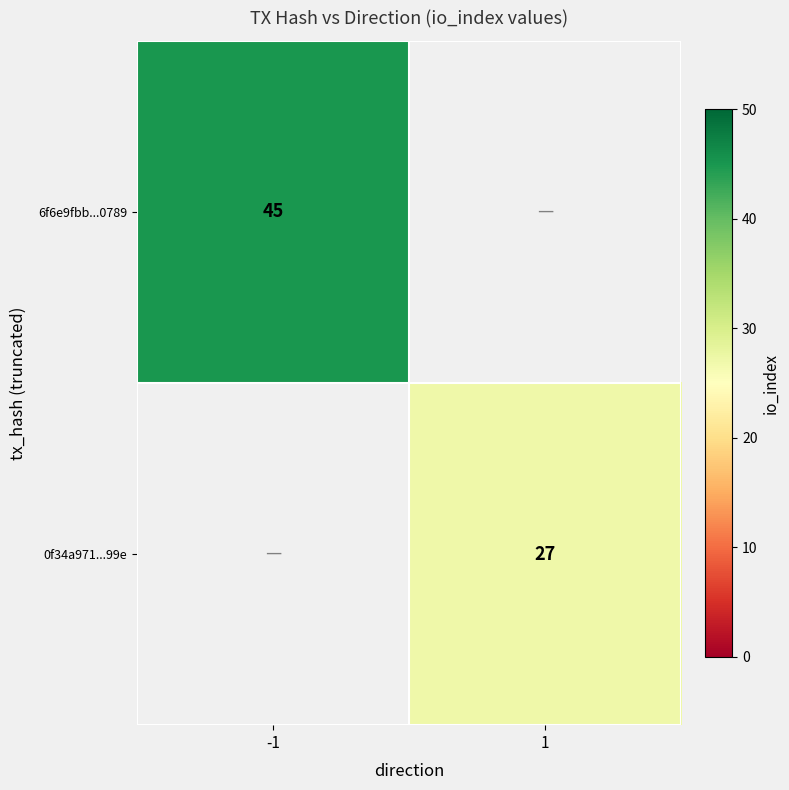

True or false: 0f34a971...99e has a value of 27 at 1.

True